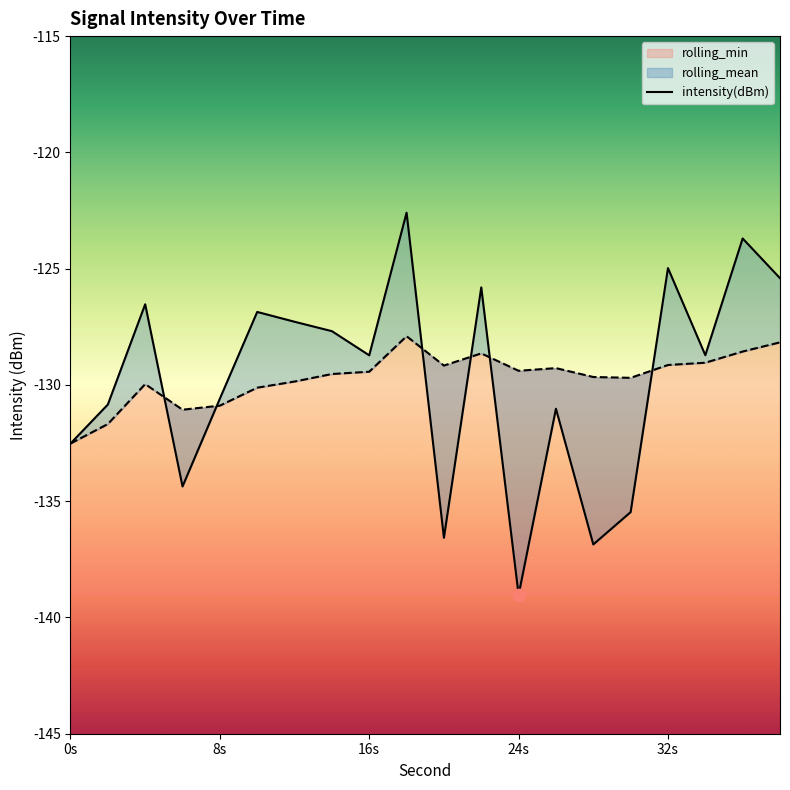

At which label does rolling_min reach its minimum?

0s